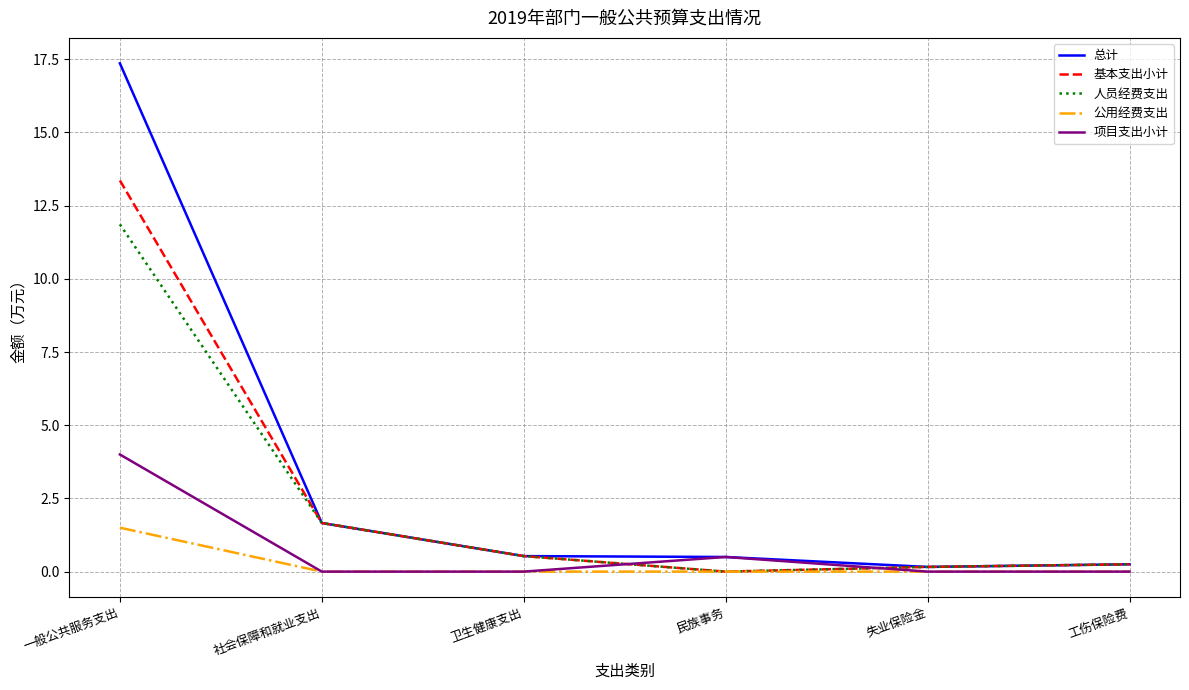

The value of 人员经费支出 at 卫生健康支出 is 0.5. True or false?

True